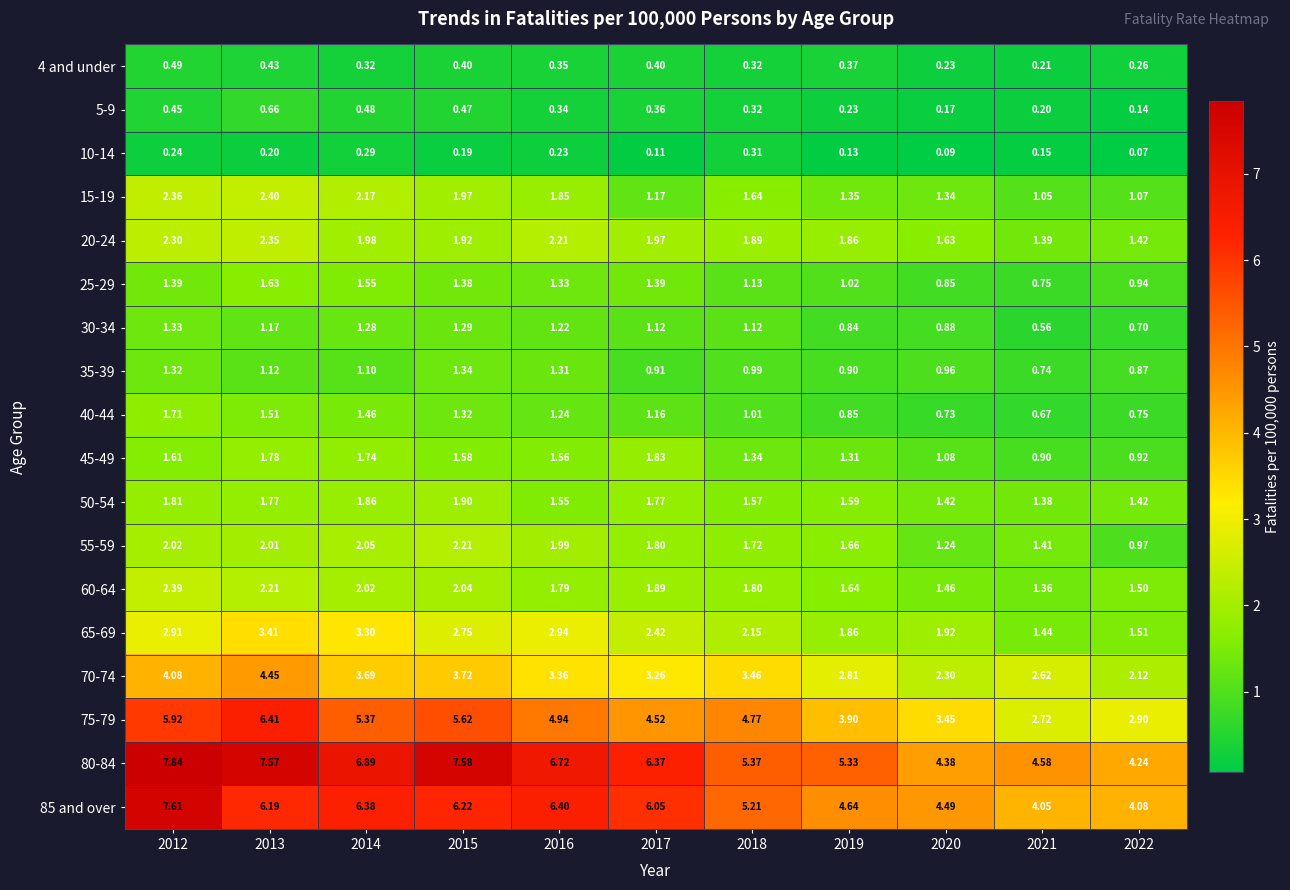

Which series has the largest total across all categories?

80-84